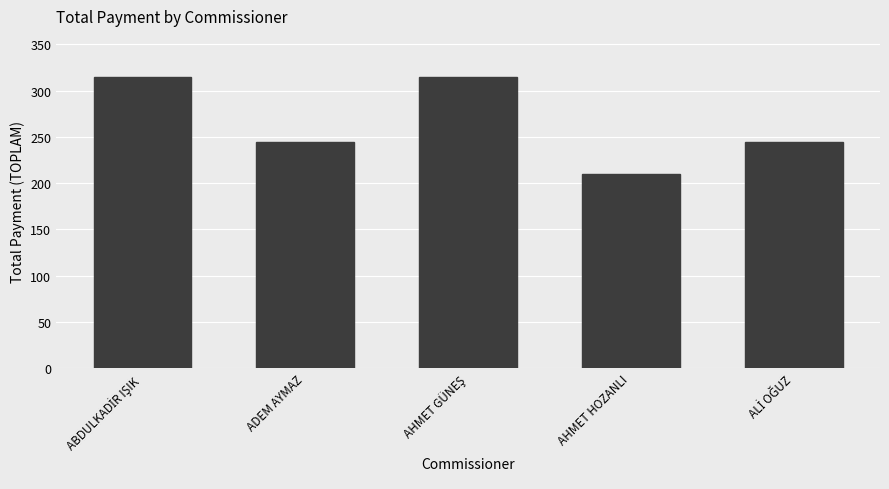

The chart shows a value of 66.8 at ADEM AYMAZ. True or false?

False